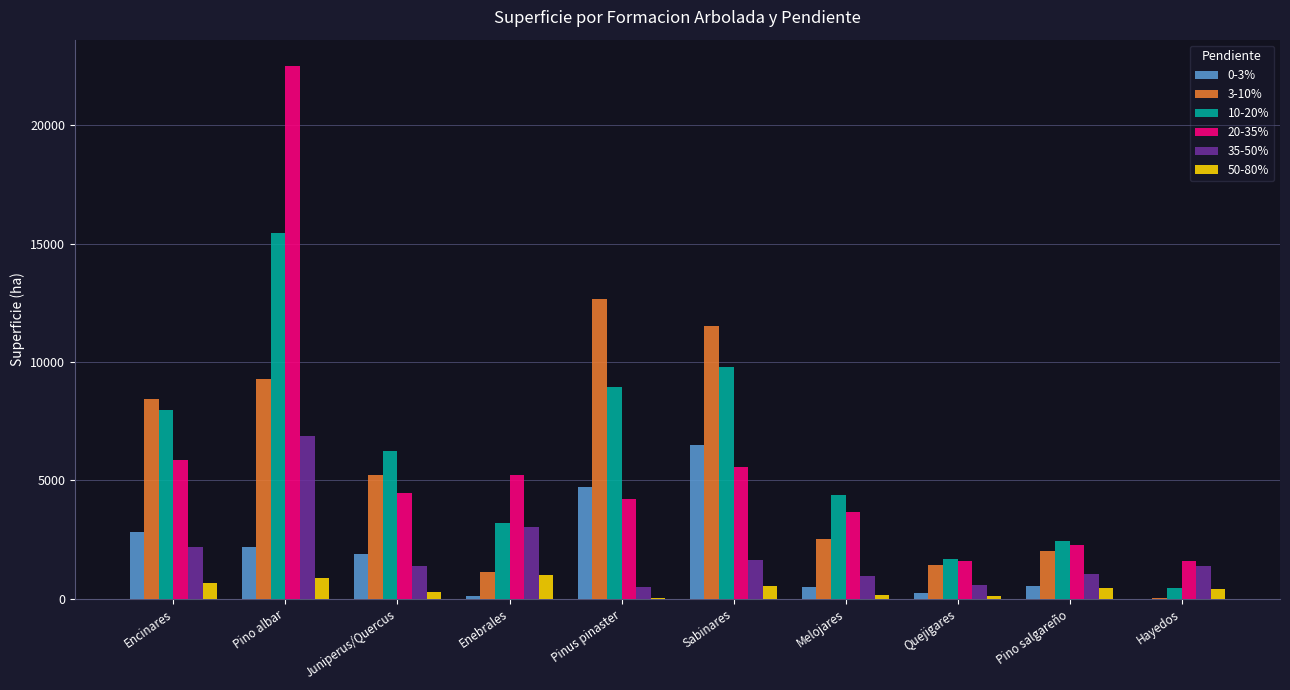

How many categories are shown in the chart?

10